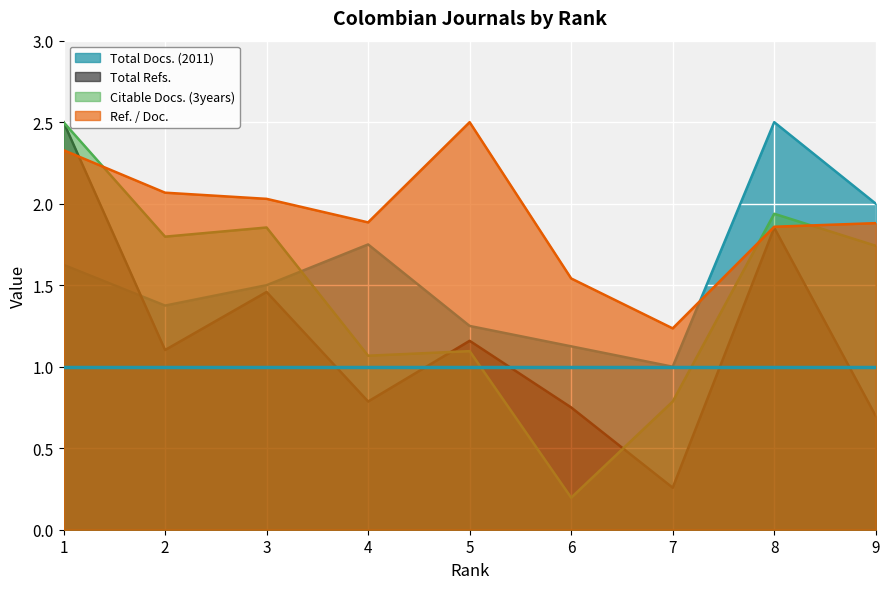

How many times do Ref. / Doc. and Citable Docs. (3years) cross each other?

3